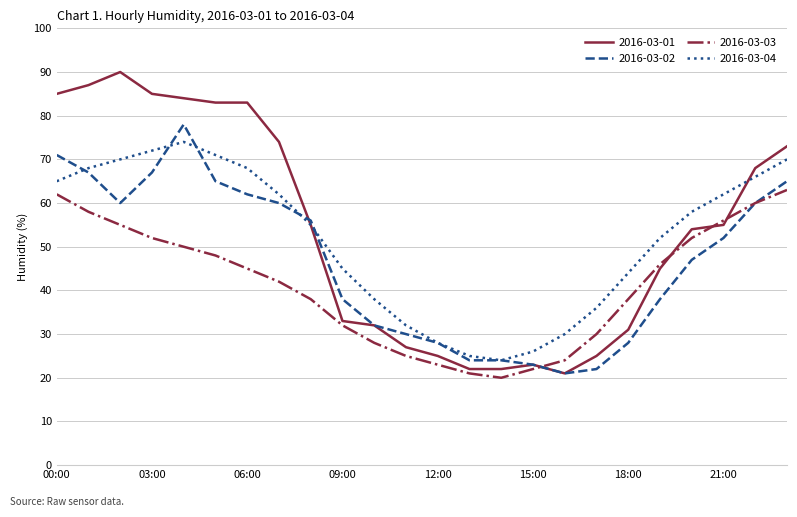

True or false: 2016-03-03 and 2016-03-04 cross at least once.

False